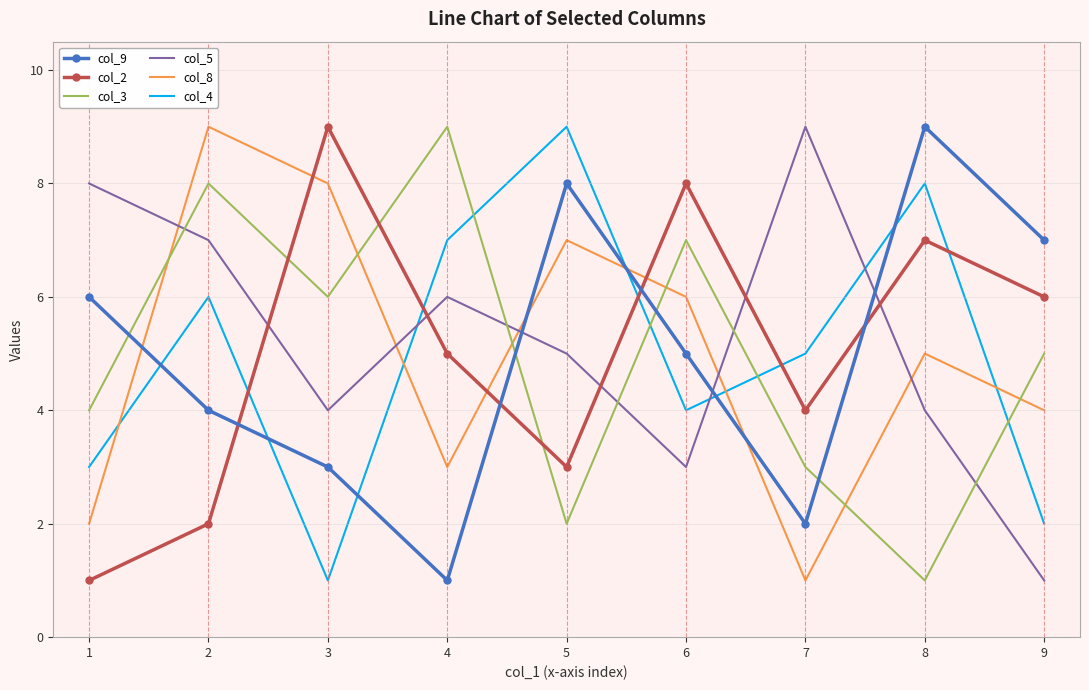

Count the col_5 values in the range 4 to 7.

5